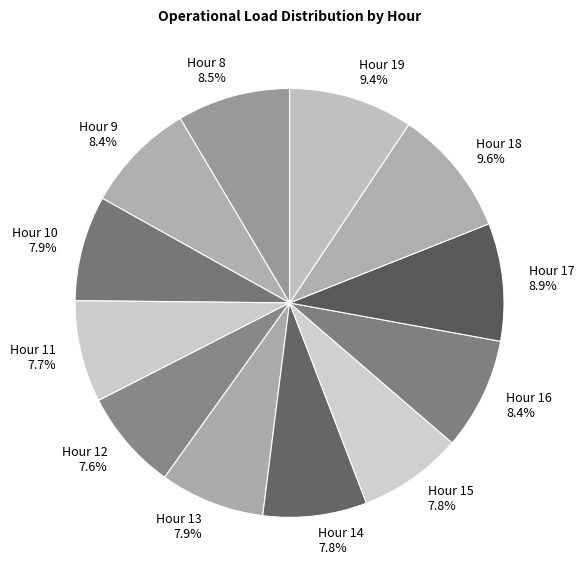

Is there a majority slice in this chart?

No